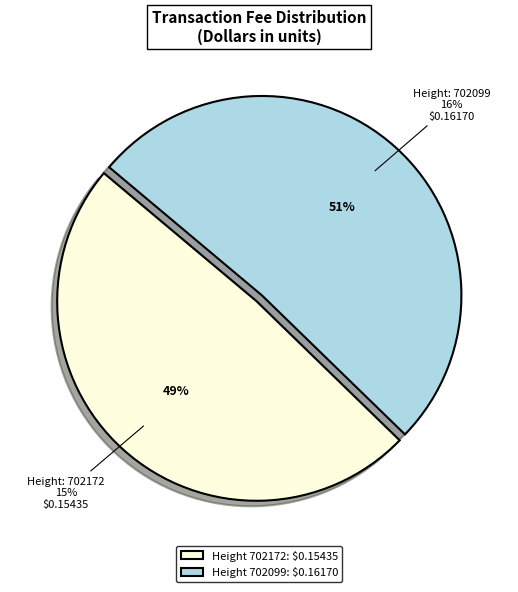

Between 702172 and 702099, which is larger?

702099